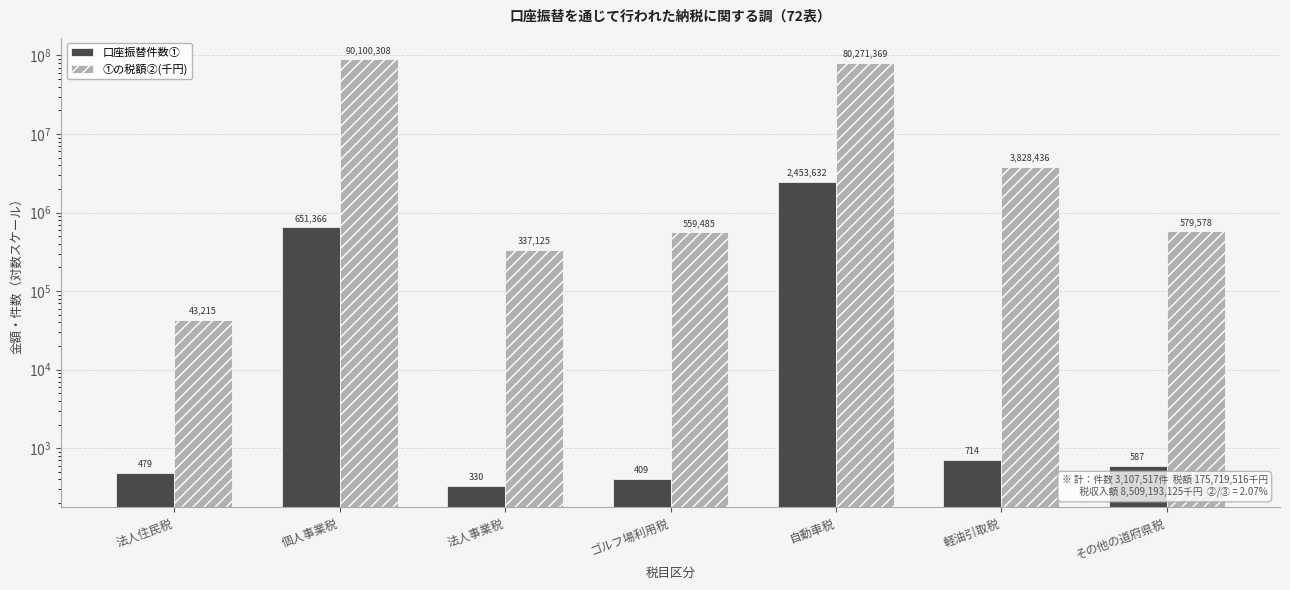

How many bars are there in total?

14